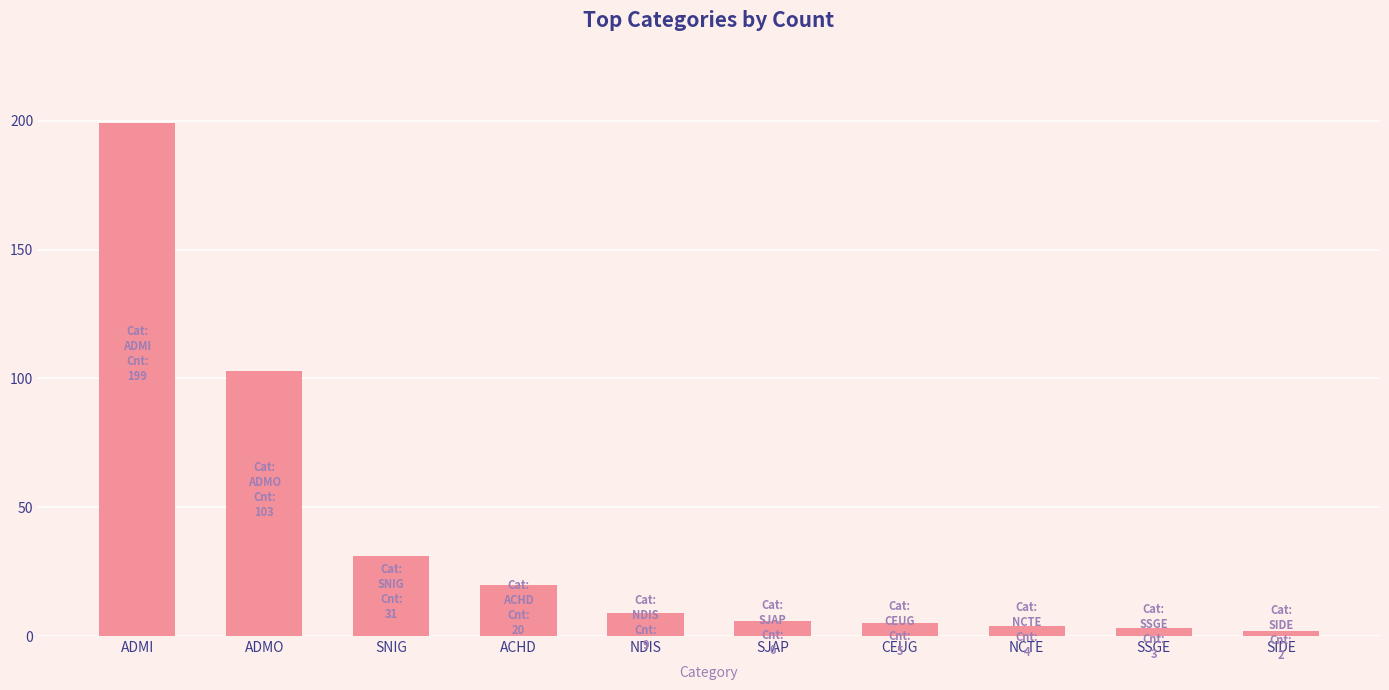

Reading left to right, extract all data points from this chart.

ADMI=199	ADMO=103	SNIG=31	ACHD=20	NDIS=9	SJAP=6	CEUG=5	NCTE=4	SSGE=3	SIDE=2